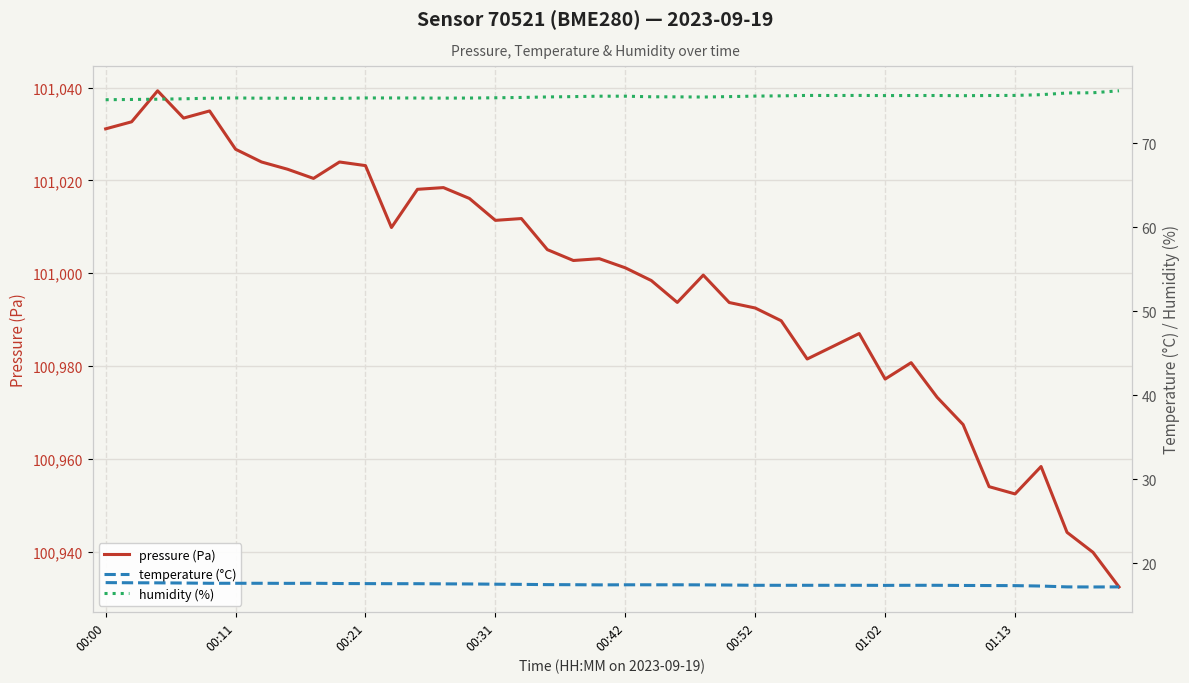

What are all the series names shown in the legend?

pressure (Pa), temperature (°C), humidity (%)